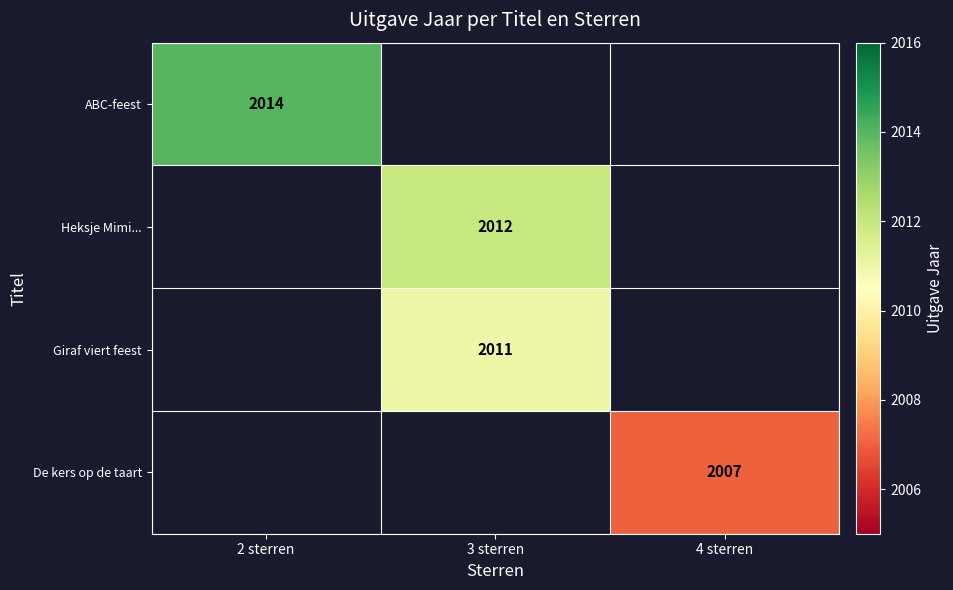

The value of ABC-feest at 2 sterren is 2014. True or false?

True